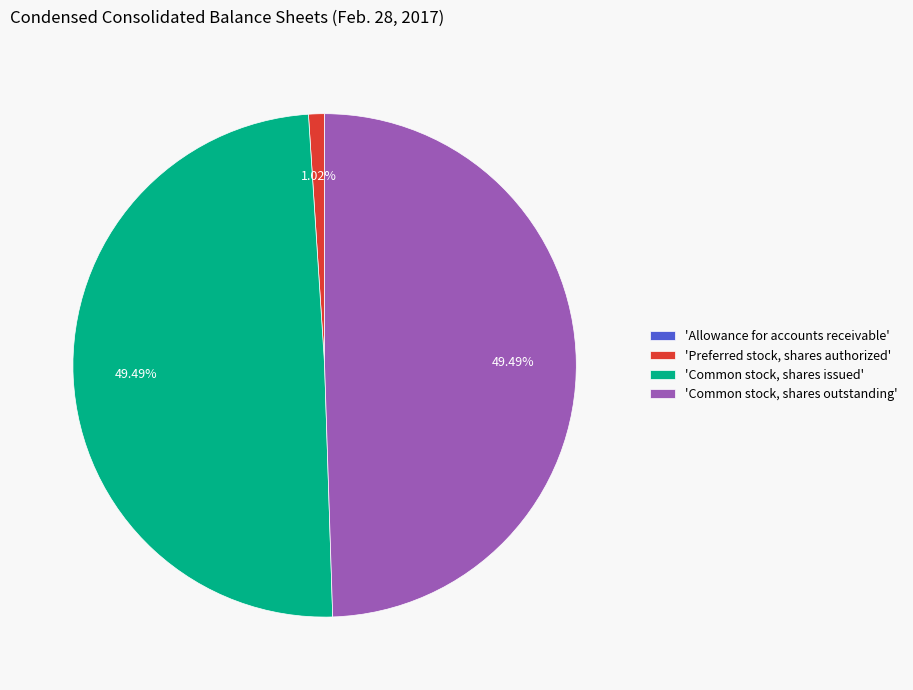

Is 'Common stock, shares issued' the majority of the pie?

No